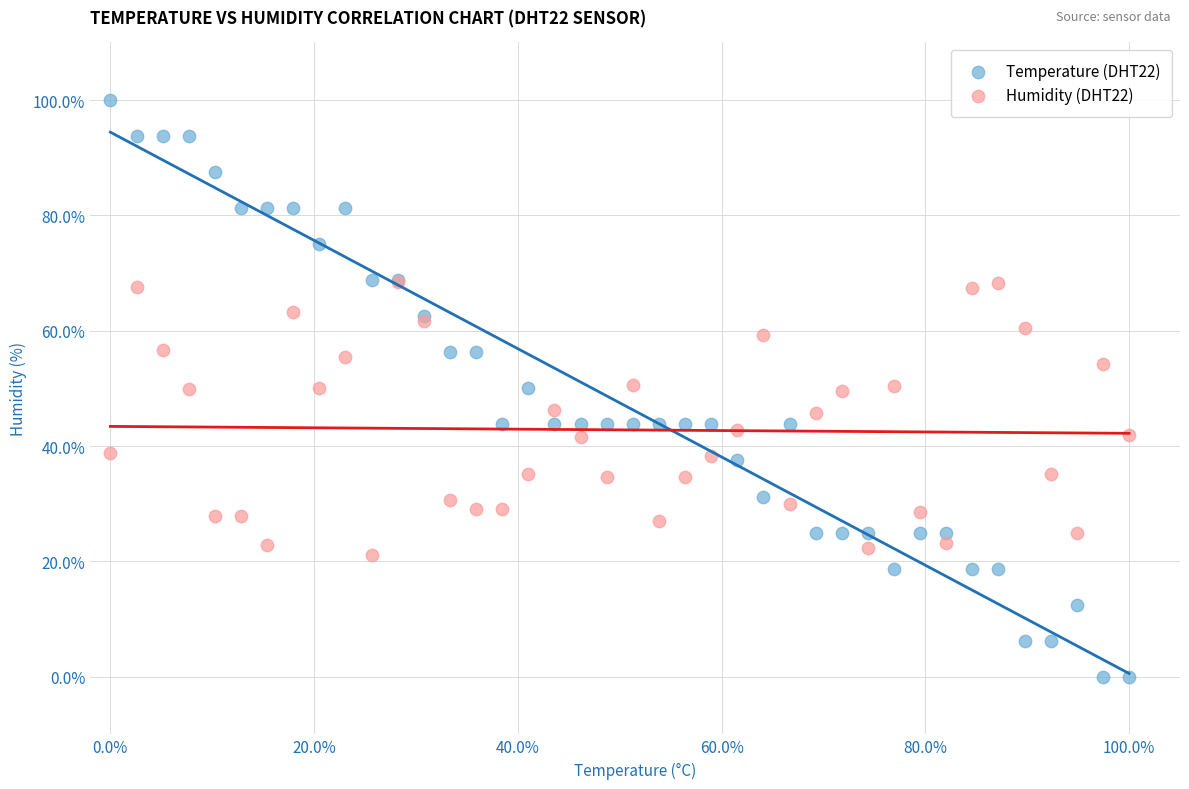

Which series reaches the minimum Y coordinate?

Temperature (DHT22)